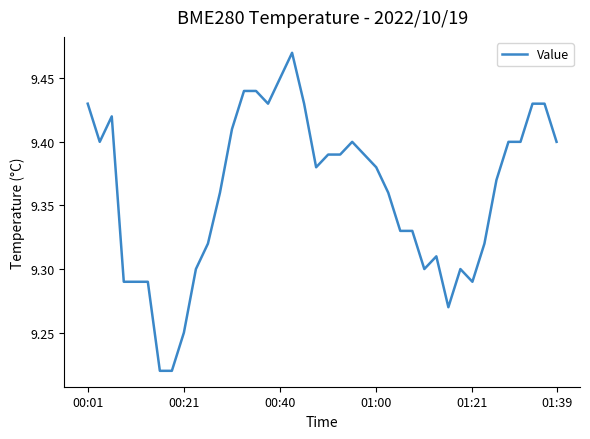

Count the values in the range 9 to 10.

40